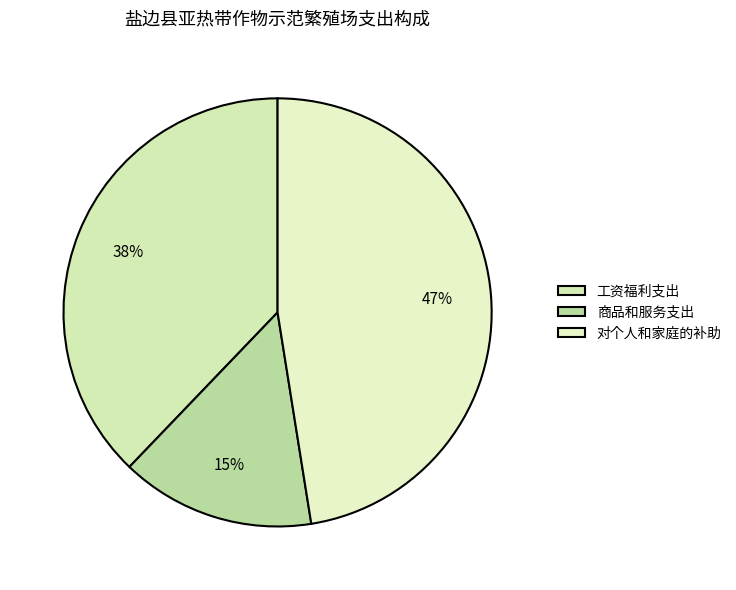

Rank the categories by value from lowest to highest.

商品和服务支出, 工资福利支出, 对个人和家庭的补助